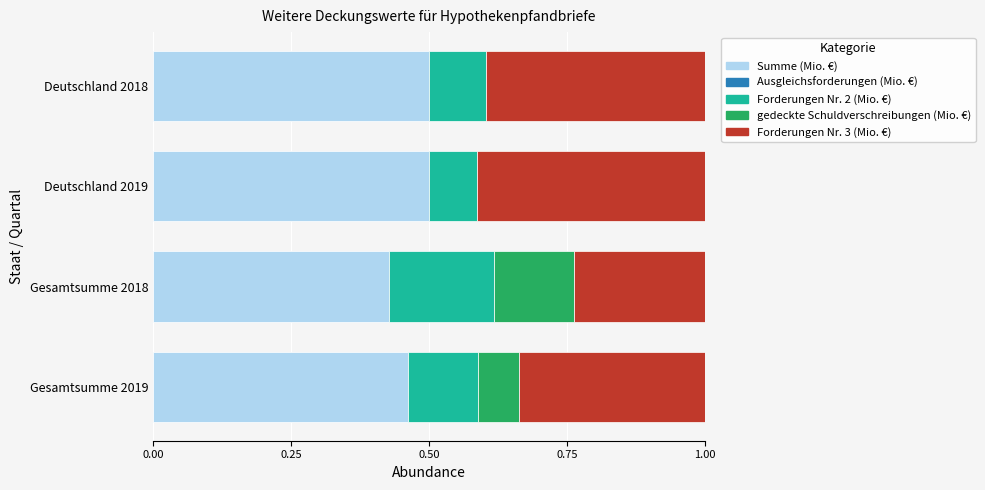

What is the total value across all series at Gesamtsumme 2019?

1.0